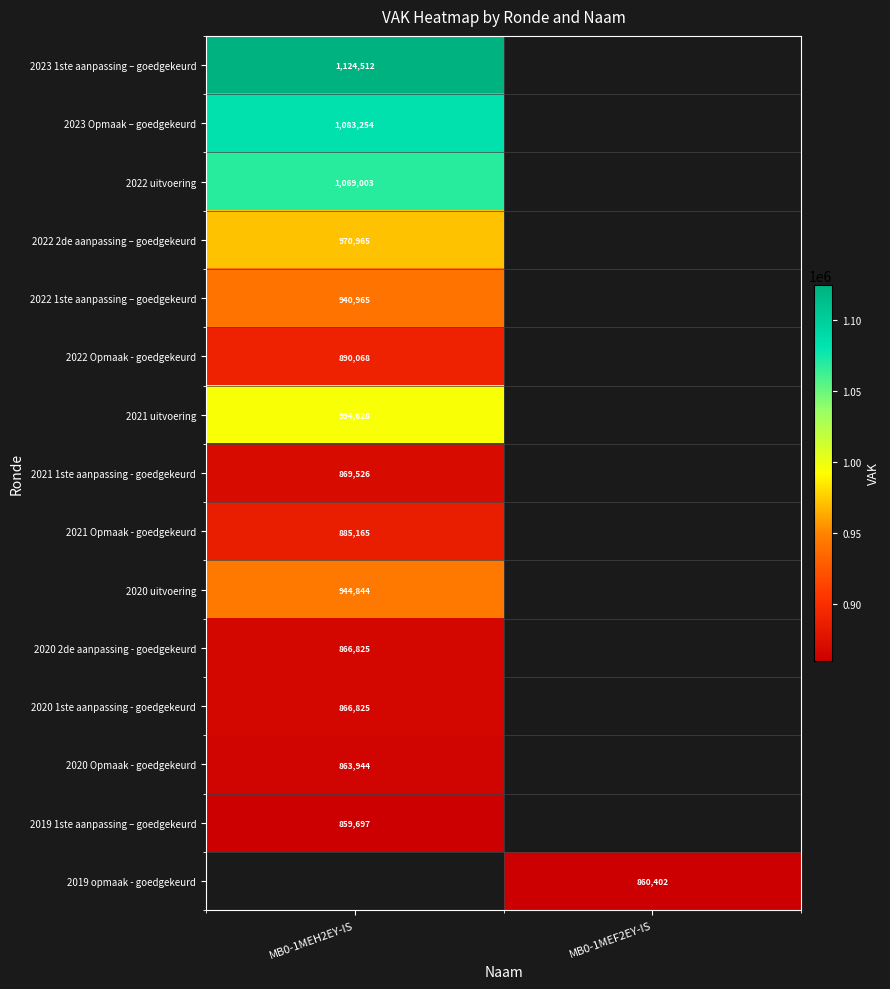

The value of 2022 2de aanpassing – goedgekeurd at MB0-1MEH2EY-IS is 970965. True or false?

True